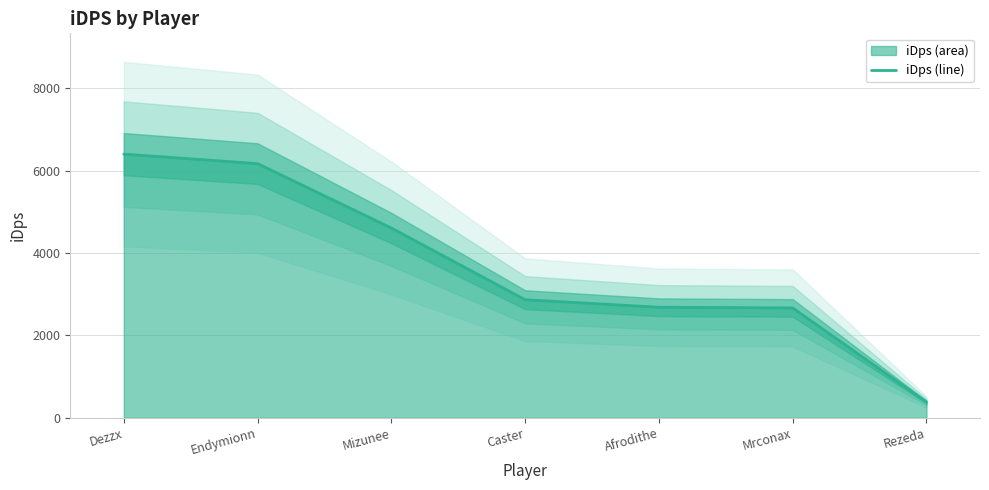

List the labels in order of value, largest first.

Dezzx, Endymionn, Mizunee, Caster, Afrodithe, Mrconax, Rezeda